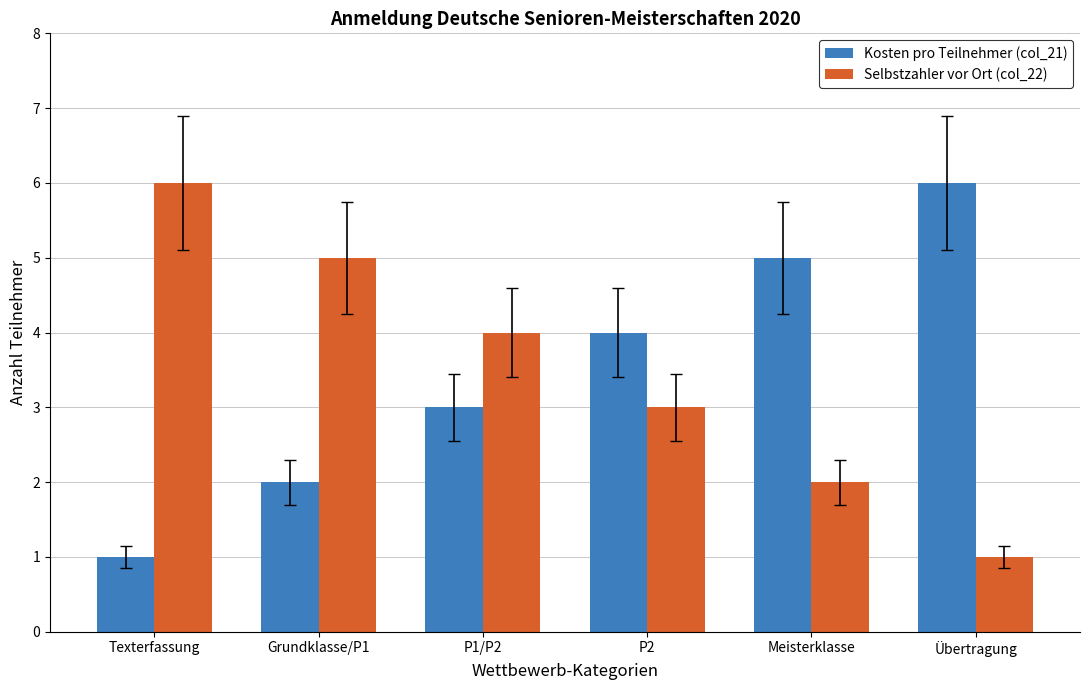

At Grundklasse/P1, list the series in order from largest to smallest.

Selbstzahler vor Ort (col_22), Kosten pro Teilnehmer (col_21)